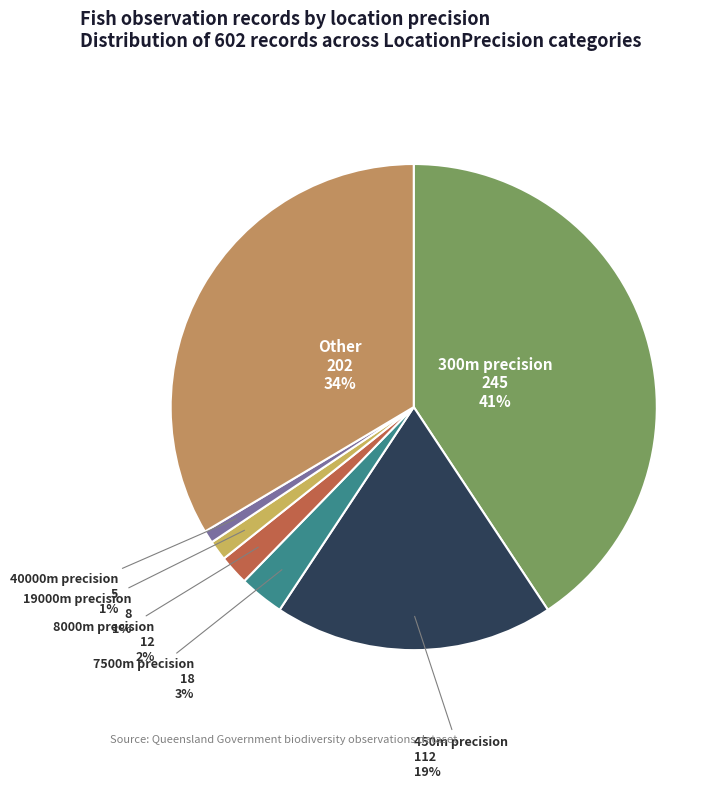

Is there a majority slice in this chart?

No